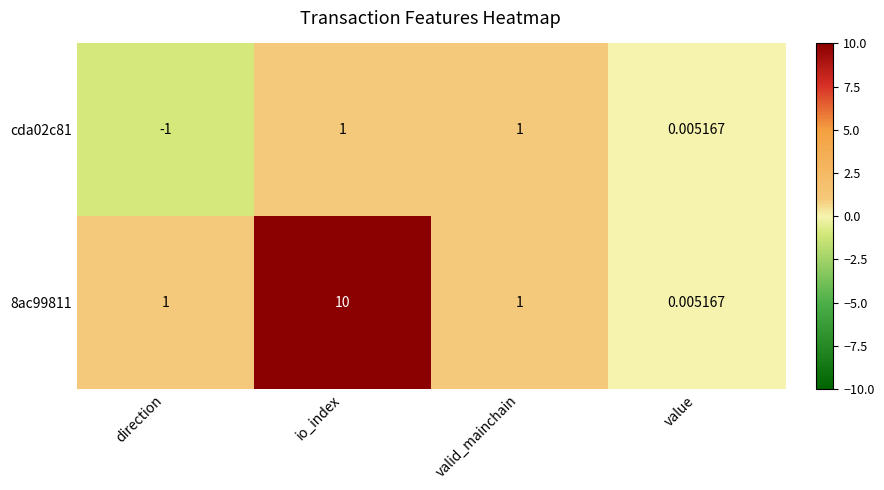

At which category is the sum across all series the highest?

io_index